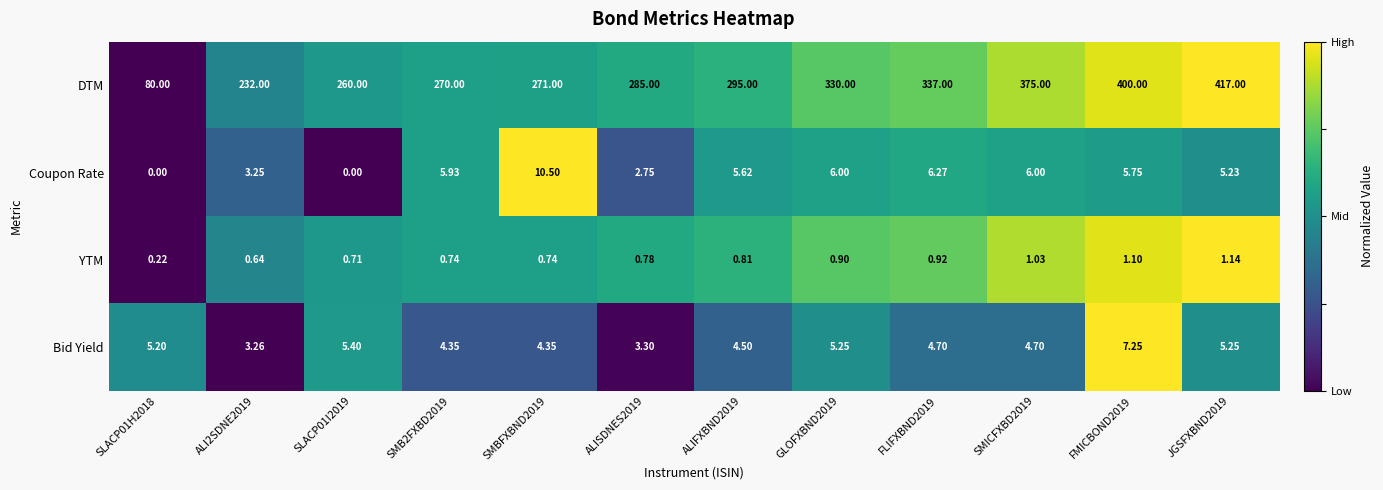

Which series changed the most between SLACP01I2019 and ALISDNES2019?

DTM